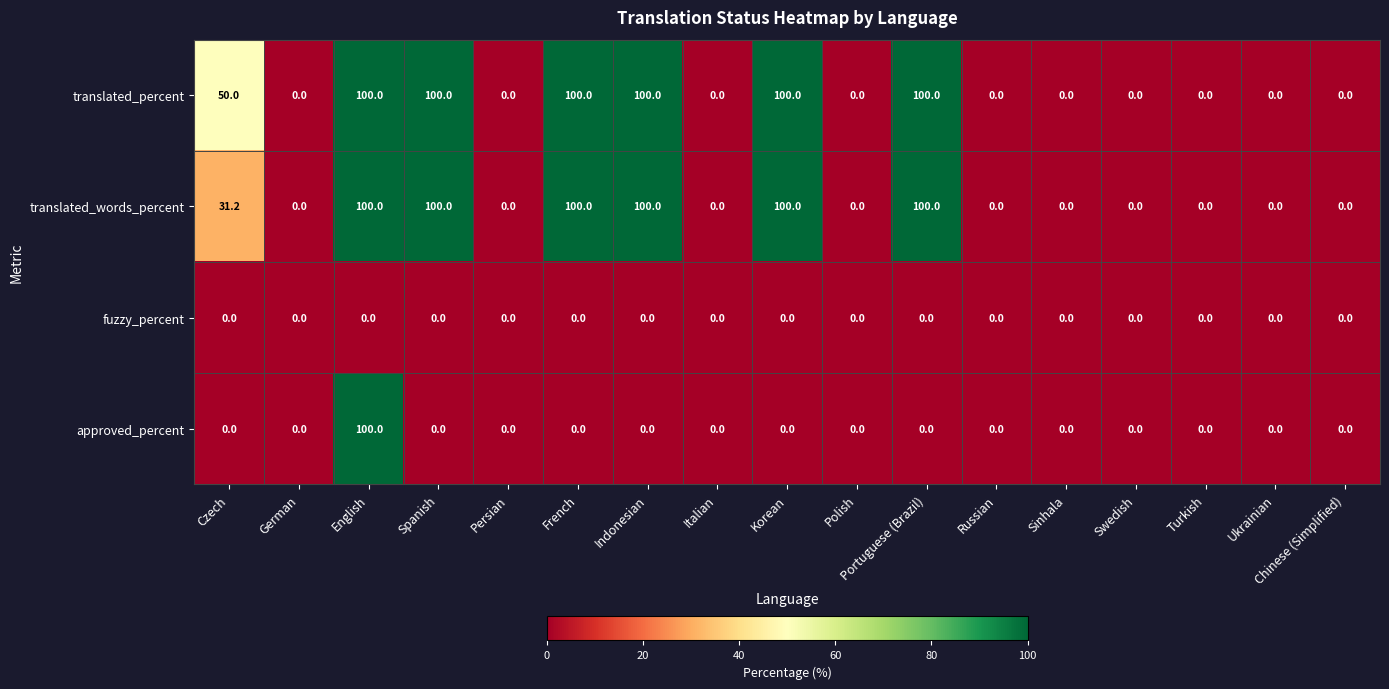

What is the total value across all series at French?

200.0